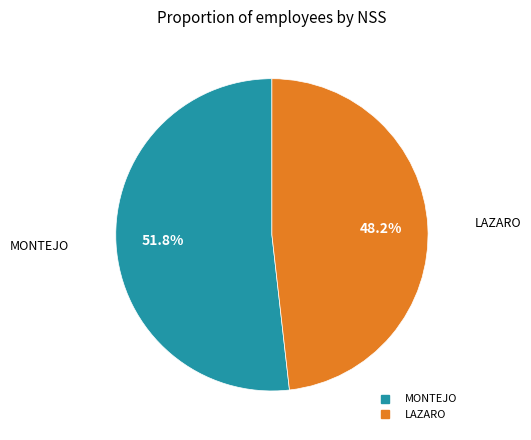

To the nearest percent, what is the average slice percentage?

50%